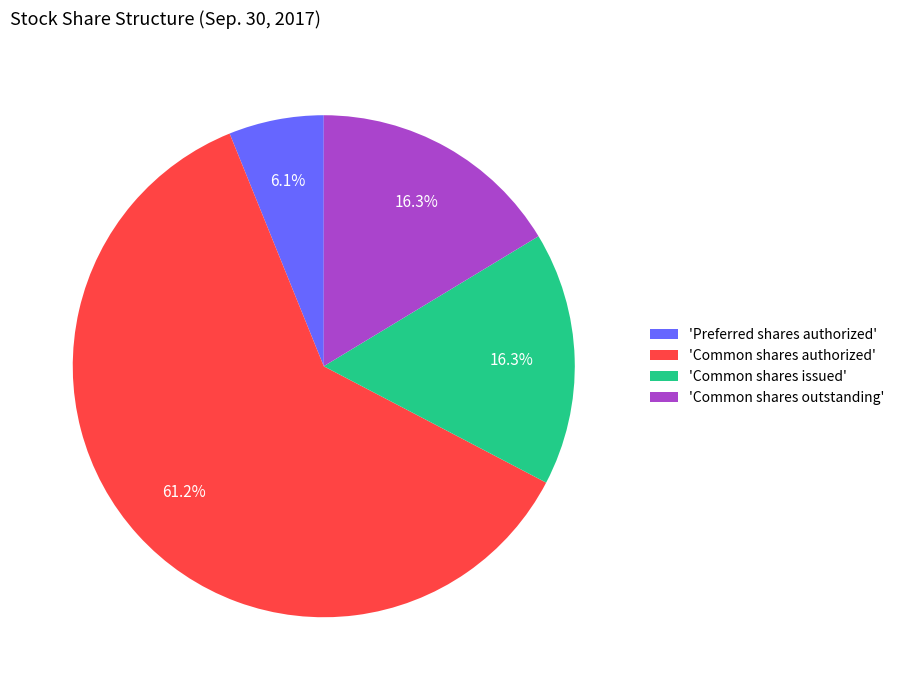

Is the sum of 'Preferred shares authorized' and 'Common shares authorized' greater than half?

Yes